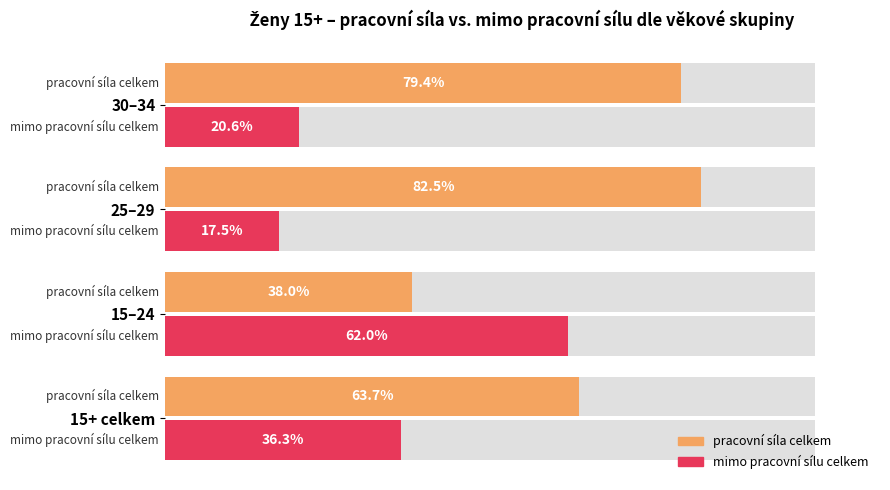

List the series in order of their peak value, highest first.

pracovní síla celkem, mimo pracovní sílu celkem